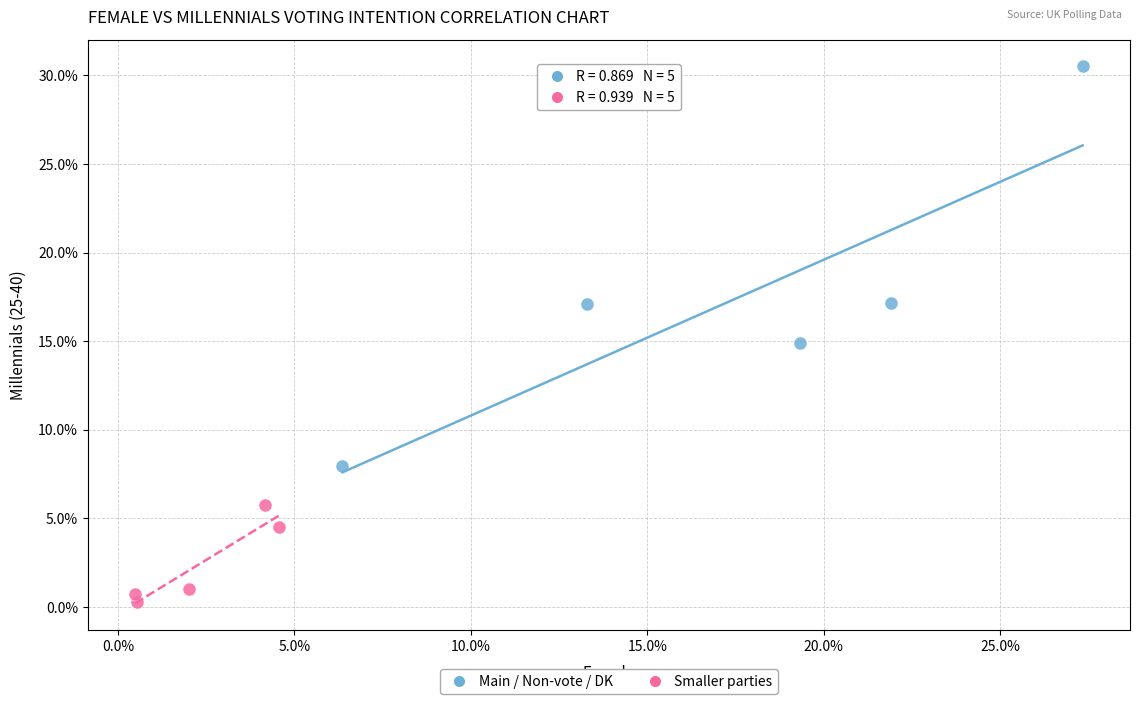

Which series reaches the minimum Y coordinate?

Smaller parties